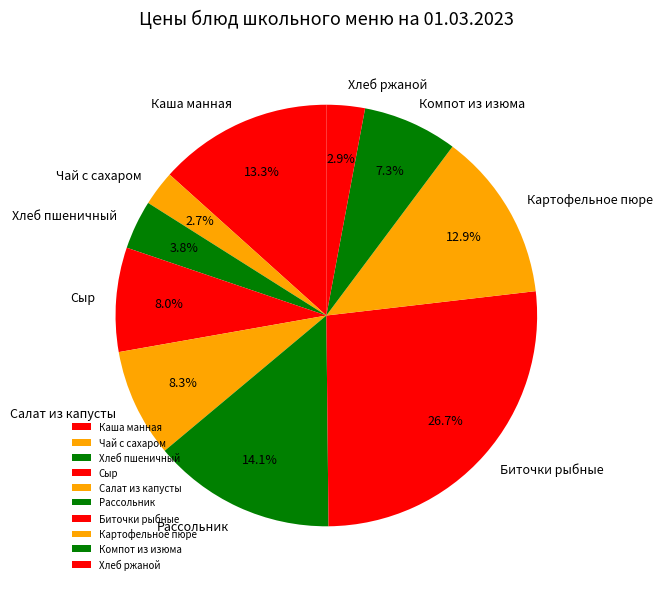

What is the largest slice in the pie chart?

Биточки рыбные